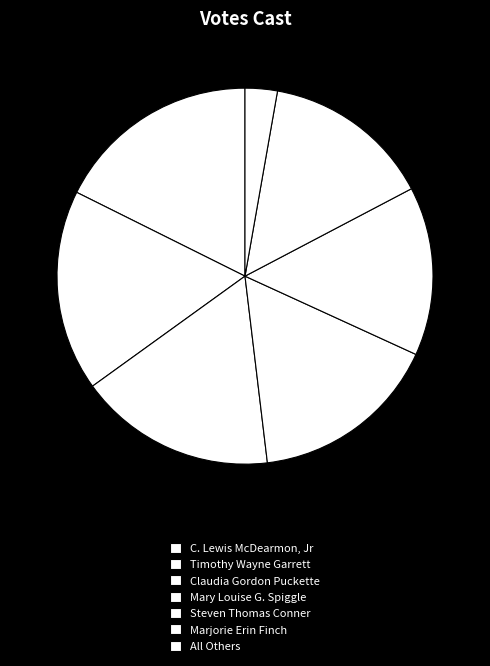

What portion of the pie excludes Steven Thomas Conner?

85.5%